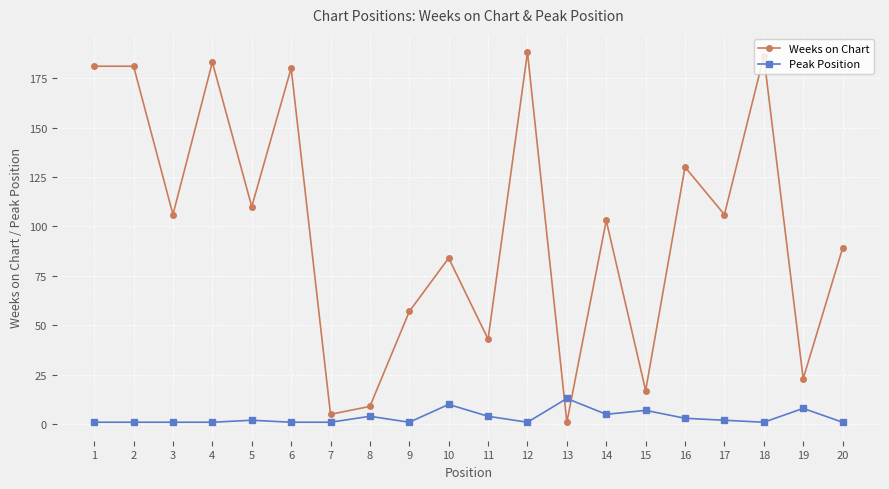

What is the greatest value displayed?

188